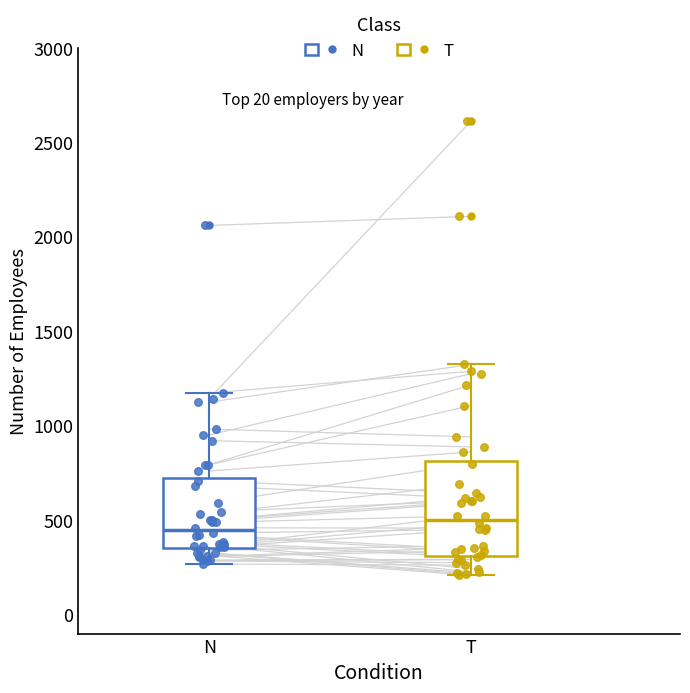

Which box's median line is the highest?

T